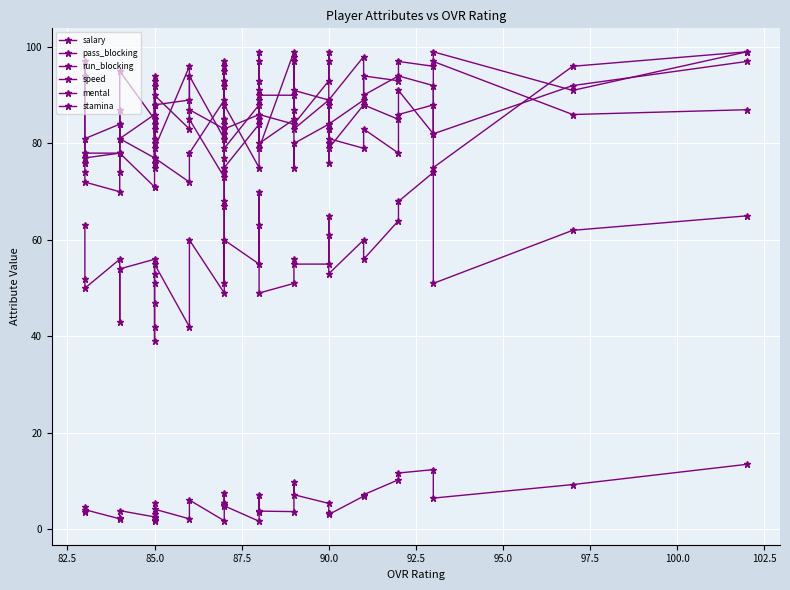

What is the sum of all salary values?

211.5